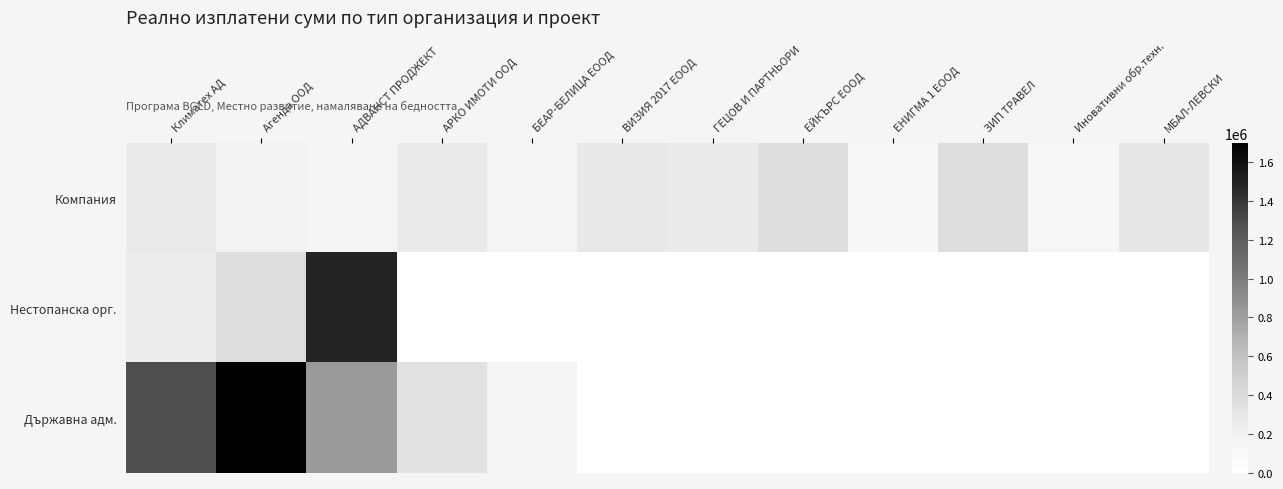

How many series are shown in this chart?

3